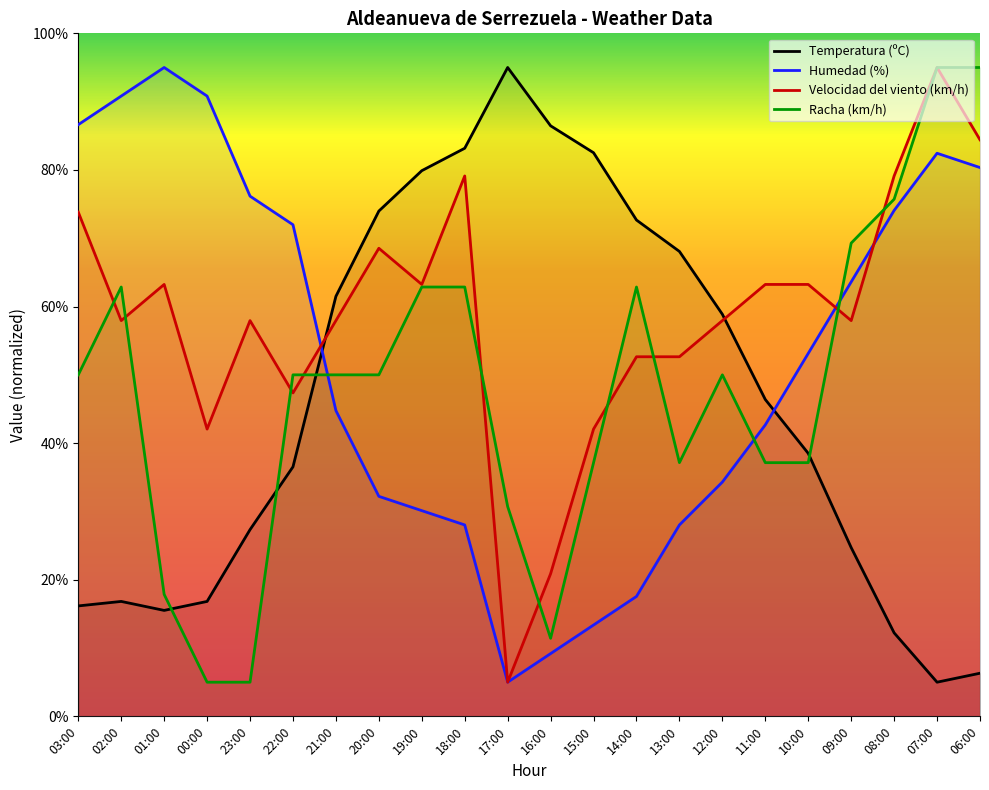

At which category is the sum across all series the highest?

07:00